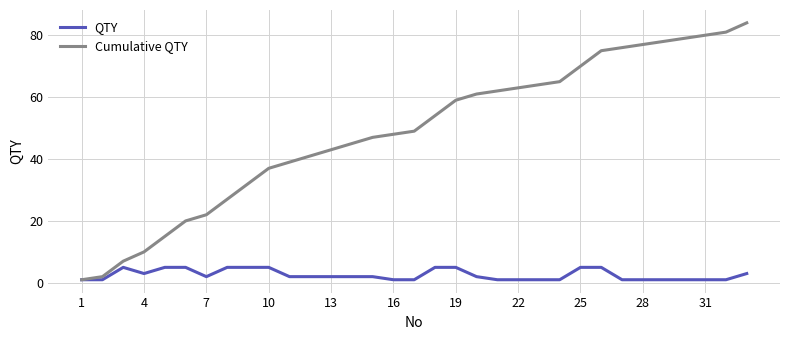

Which series has the largest total across all categories?

Cumulative QTY